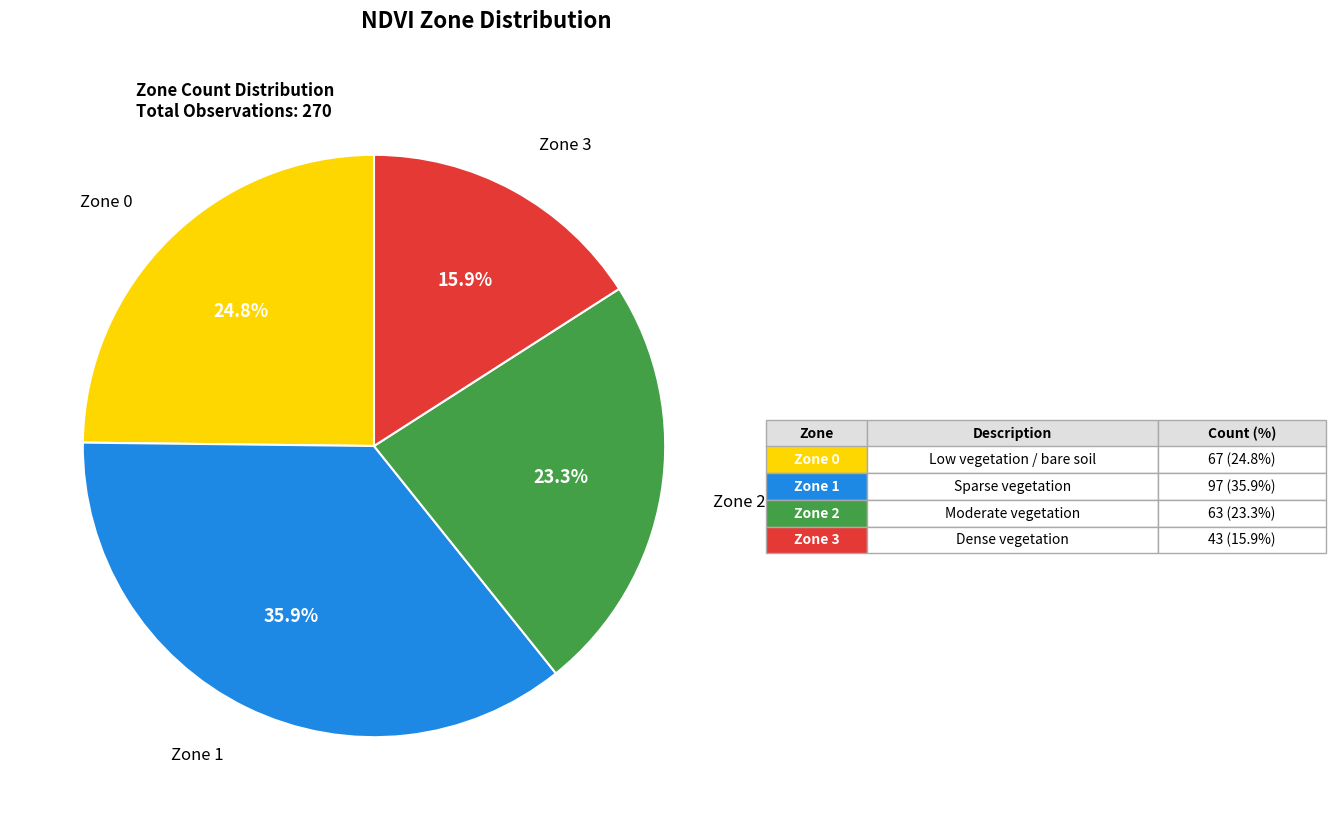

Is there any slice that represents more than half of the pie?

No